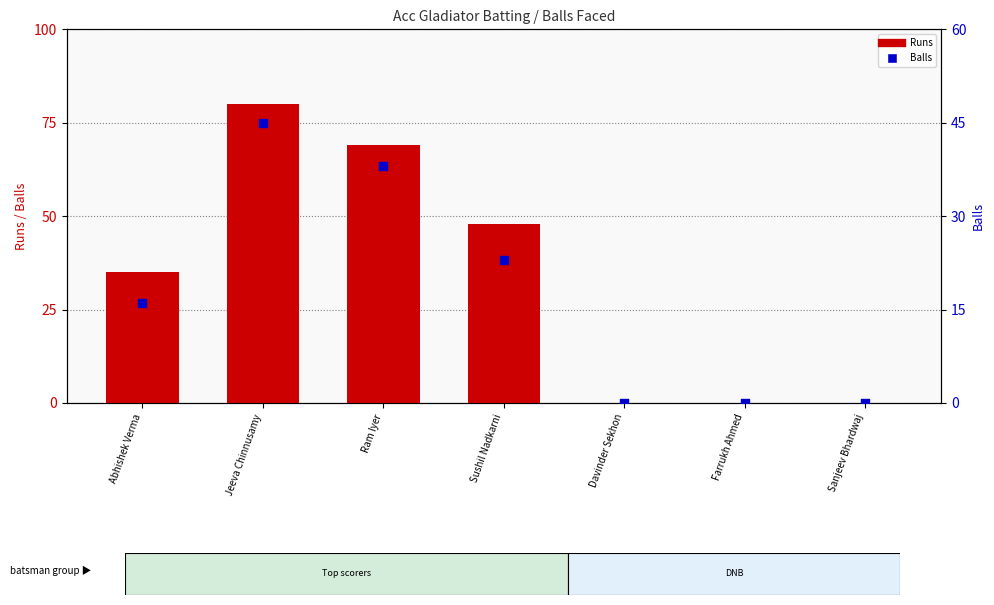

Which series has the largest total across all categories?

Runs